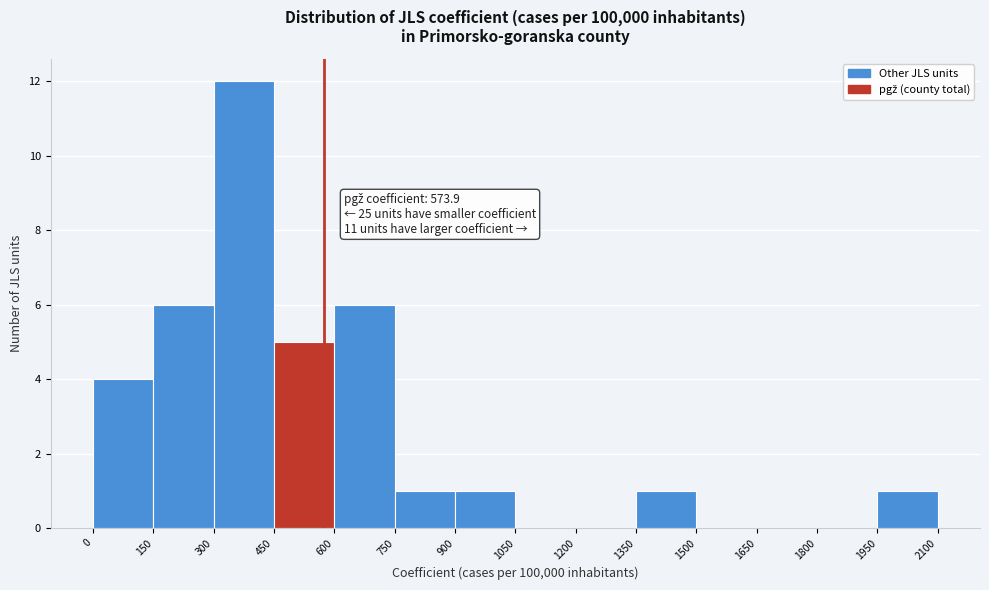

Over which range of the x-axis is the bar tallest?

300 to 450